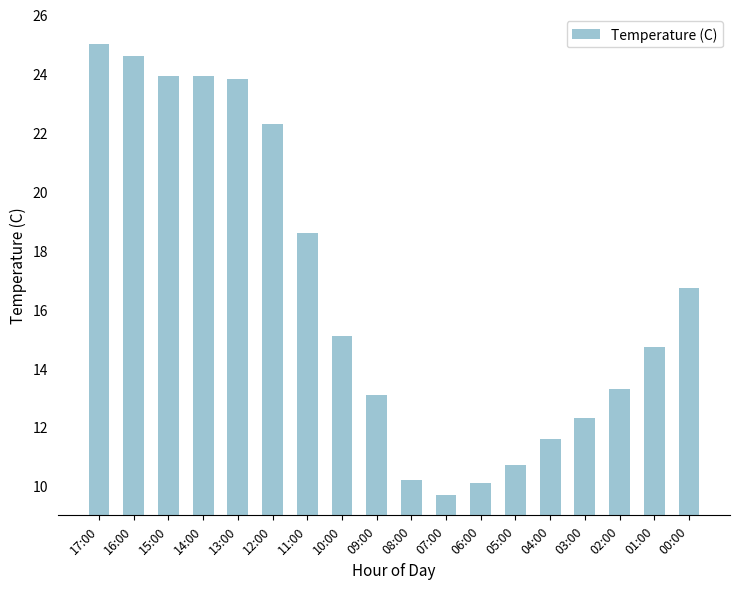

What is the value of the 4th bar from the left?

23.9